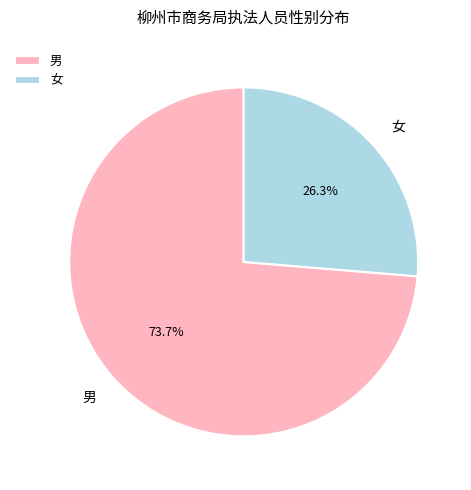

Rank the categories by value from lowest to highest.

女, 男